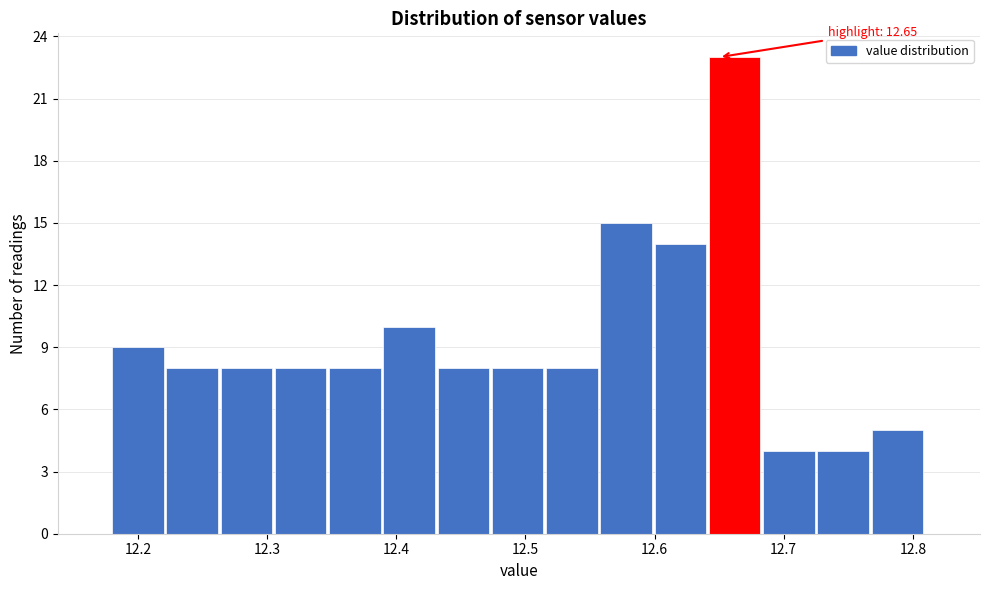

Over which range of the x-axis is the bar tallest?

12.642 to 12.684